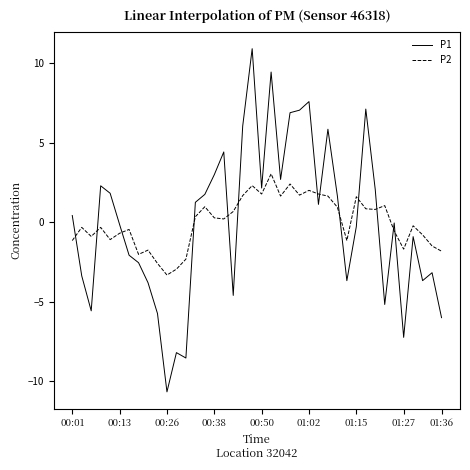

Which series has the widest spread of values?

P1